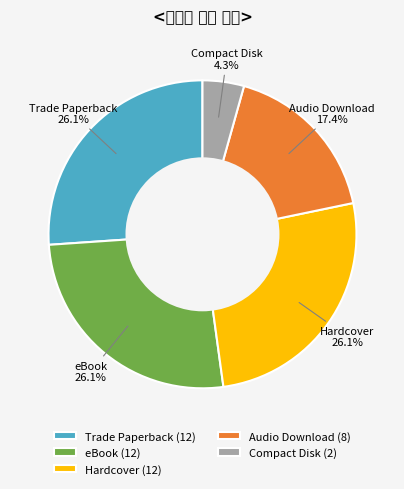

Which slice is the largest?

Trade Paperback